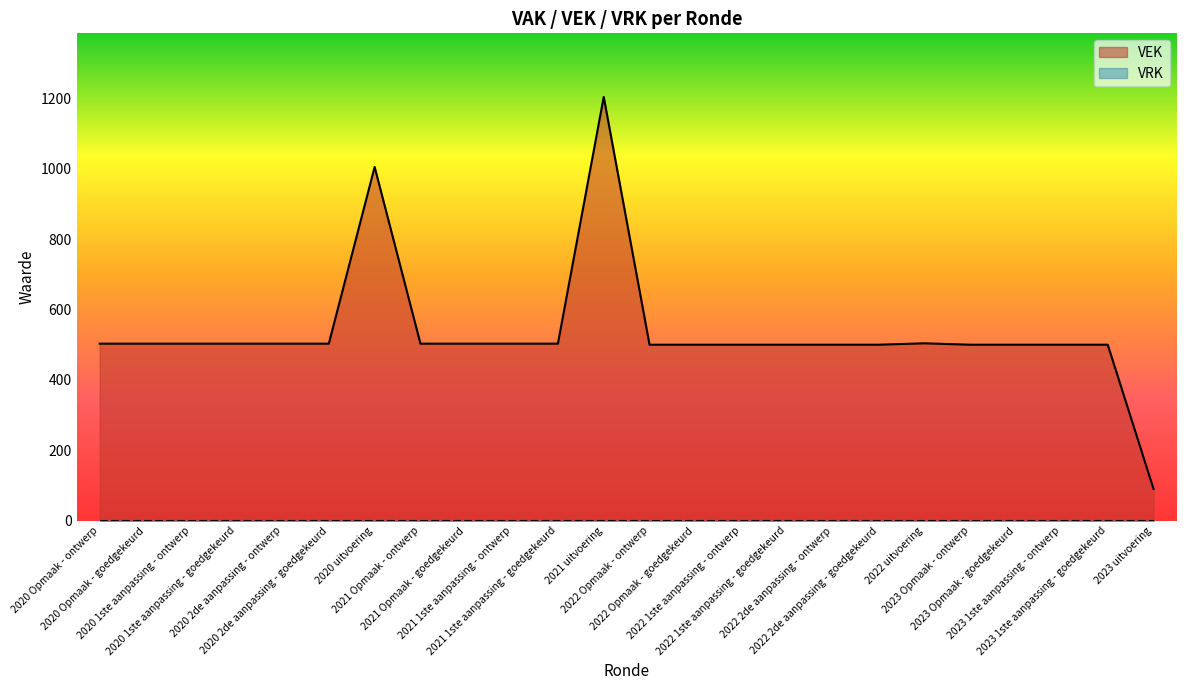

How many series are shown in this chart?

2